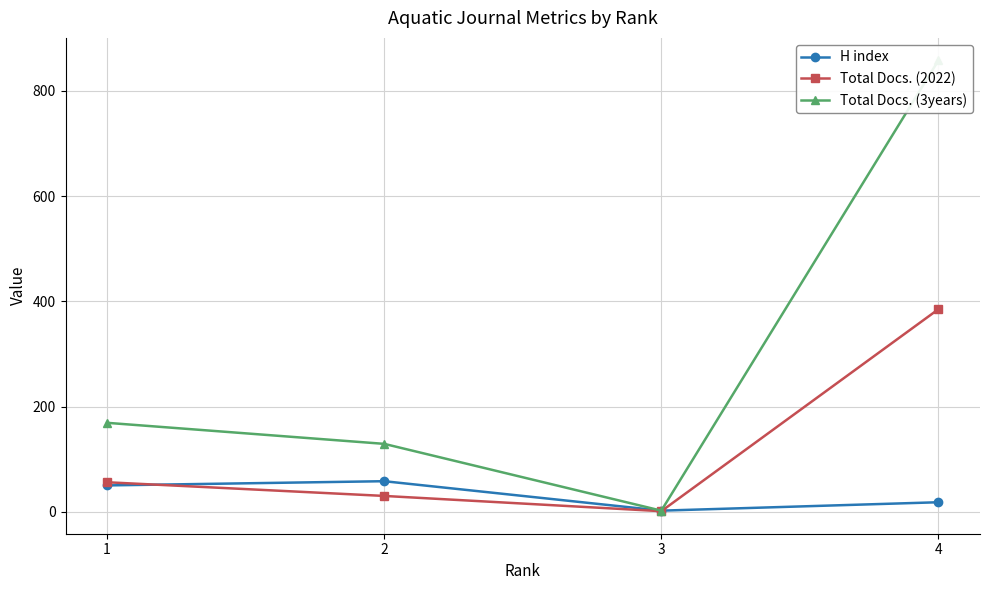

At which category is the sum across all series the highest?

4